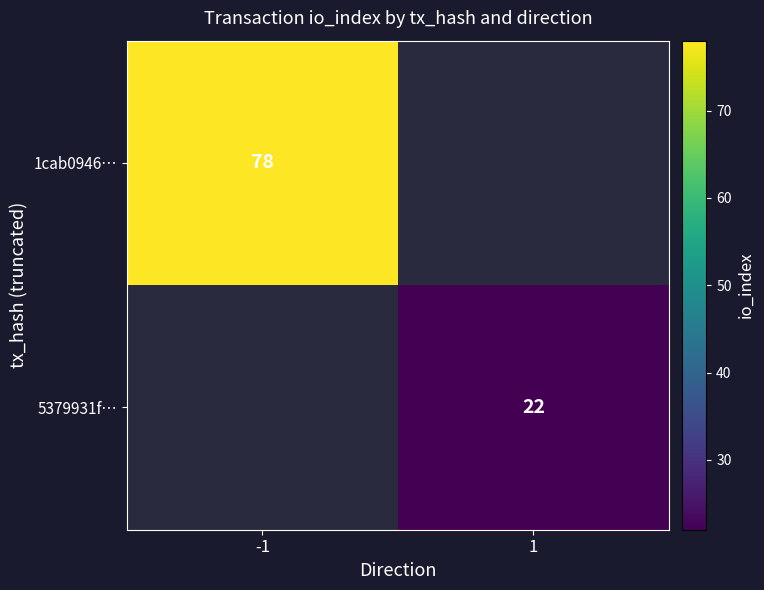

True or false: 1cab0946… has a value of 78 at -1.

True